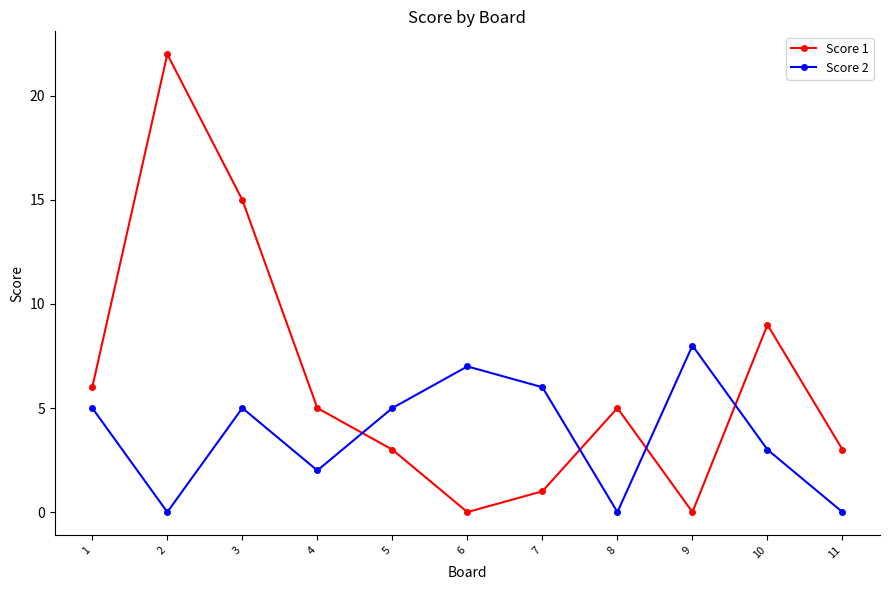

Is it true that Score 1 equals 11 at 9?

False